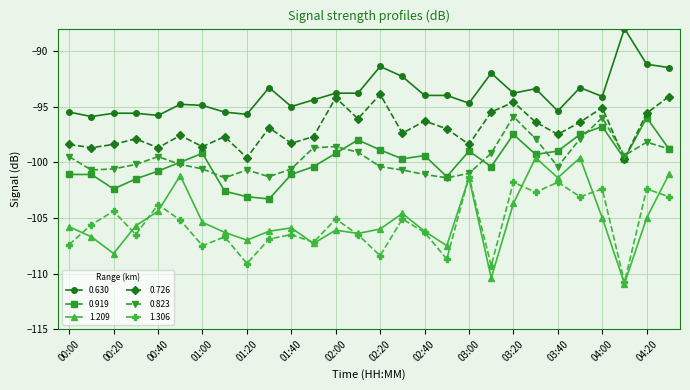

True or false: 1.306 has more than 2 points higher than both neighbors.

True